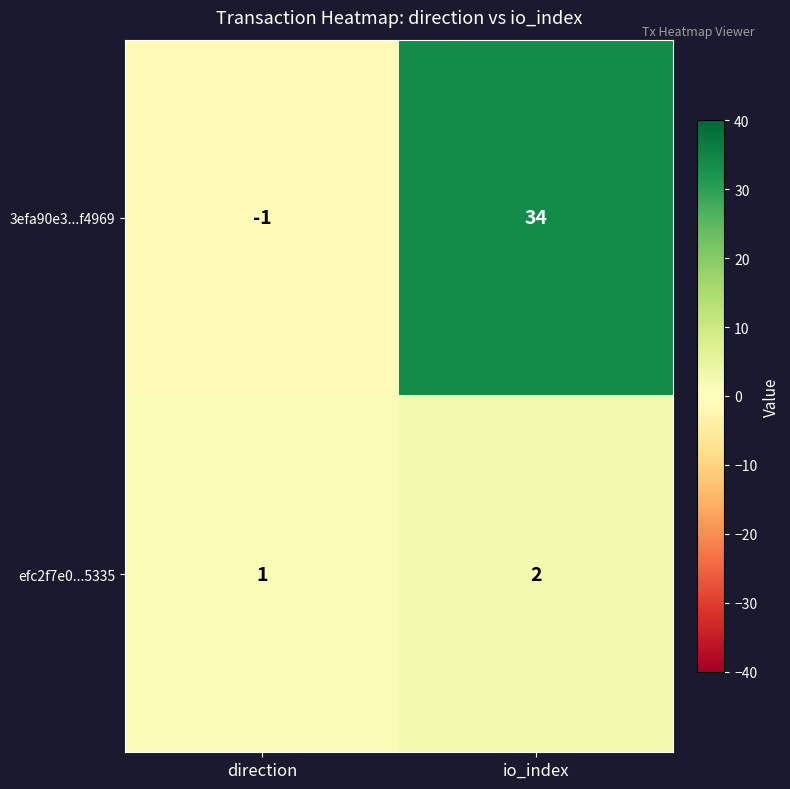

What is the maximum value shown in the chart?

34